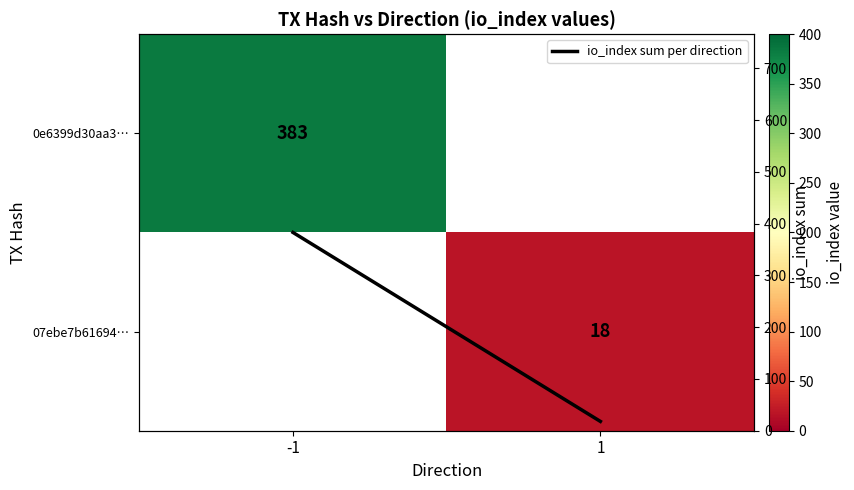

How many distinct data groups are displayed?

3